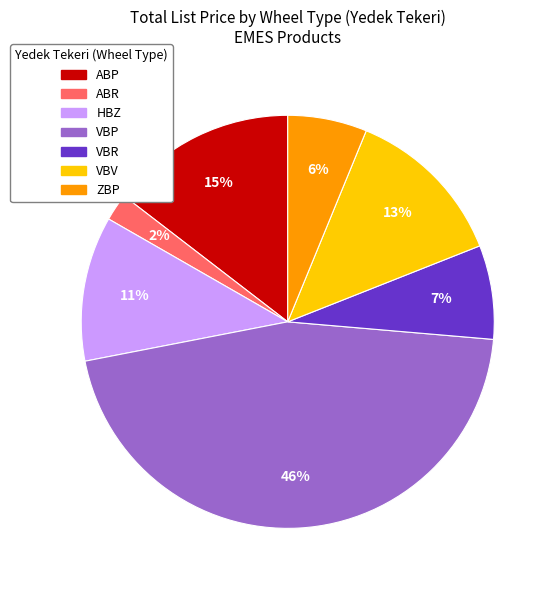

To the nearest percent, what is the average slice percentage?

14%